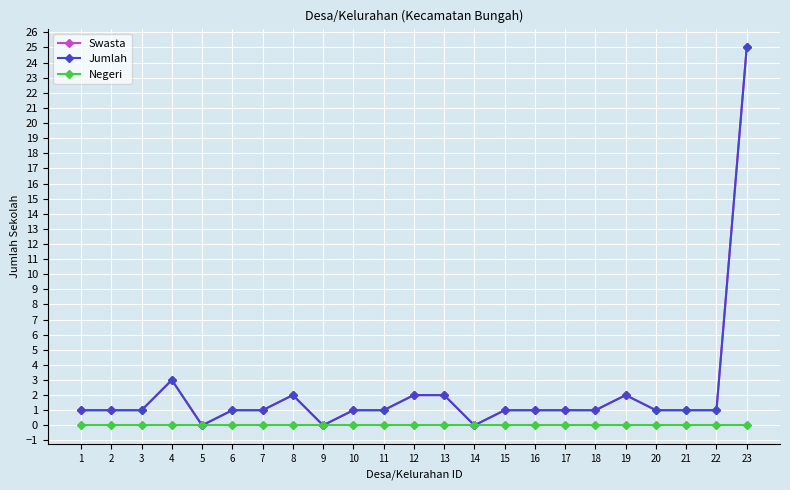

What is the total value across all series at 10?

2